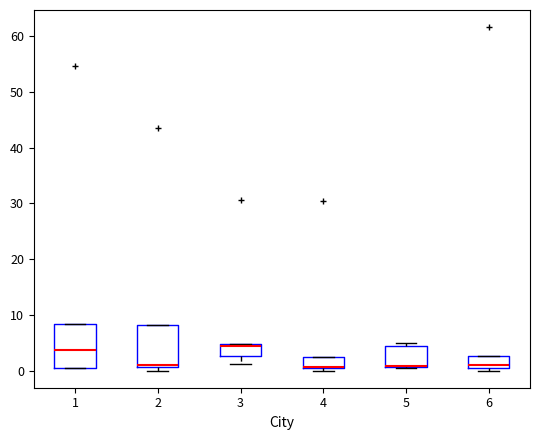

Where is the upper edge of the box at x = 1 on the y-axis? The values are not printed on the chart, so give them approximately, as read against the axis.

8